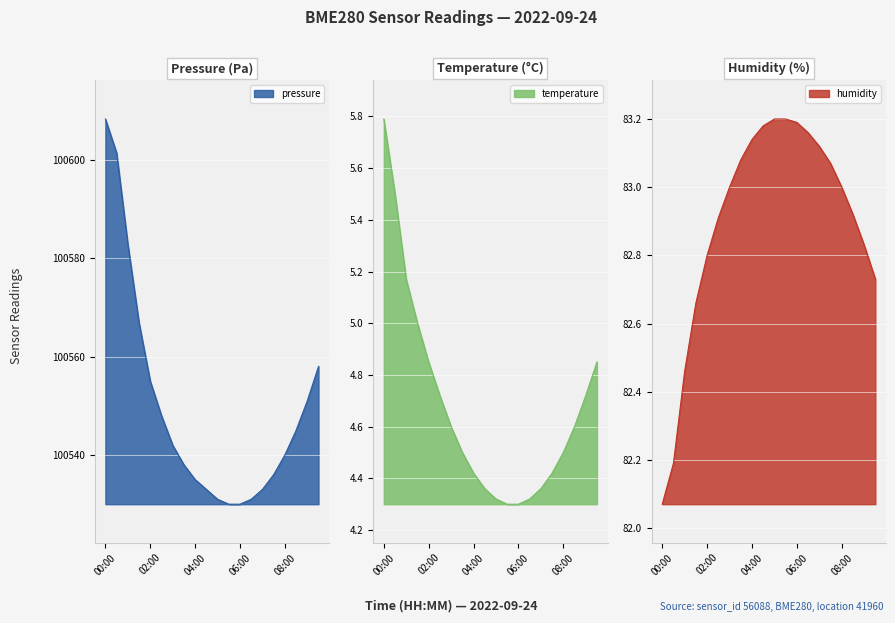

What is the label of the 6th point from the left?

02:30